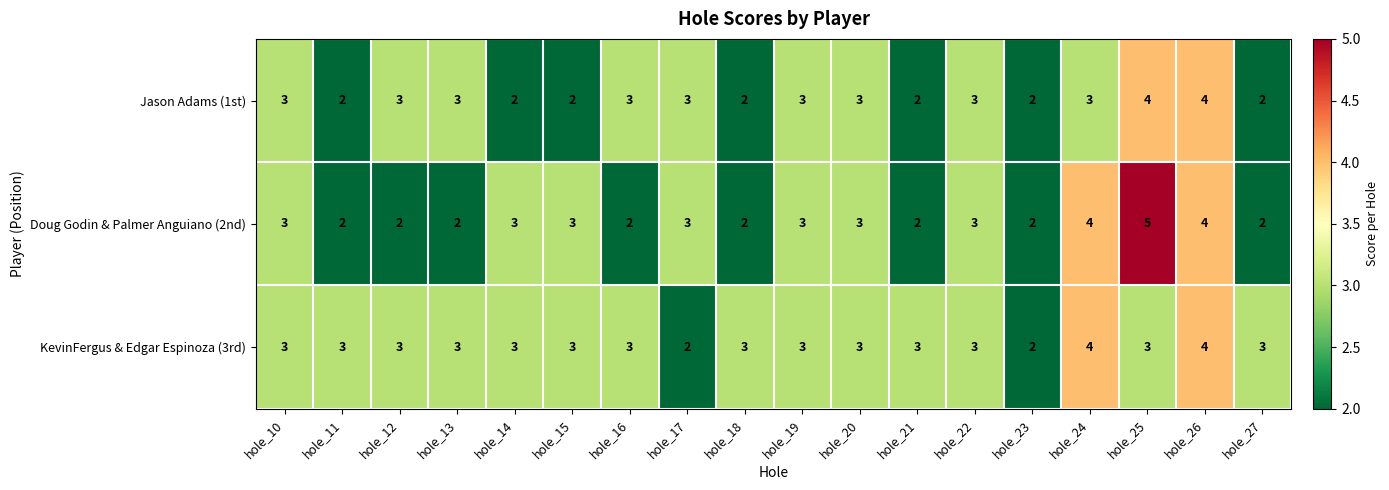

What value does the Jason Adams (1st) series have at hole_24?

3